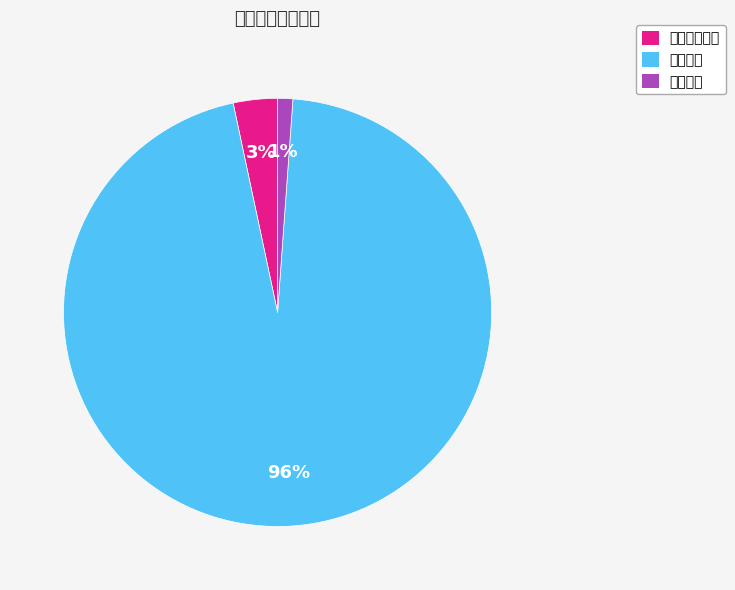

To the nearest percent, what portion does 其他收入 represent?

1%